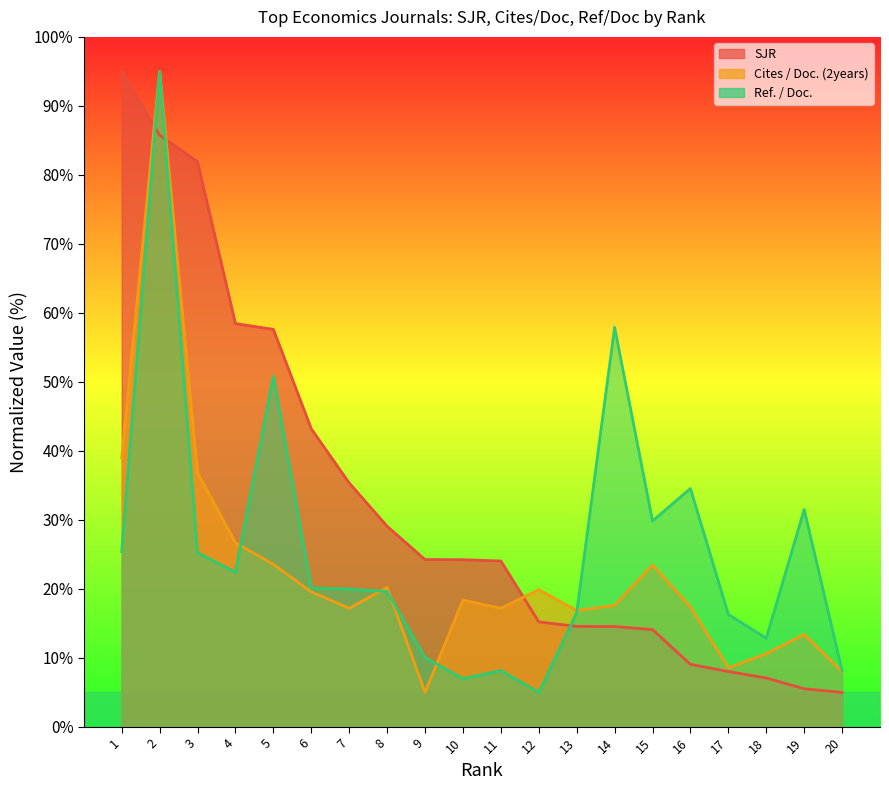

What is the difference between the maximum and minimum values in the Cites / Doc. (2years) series?

90.0